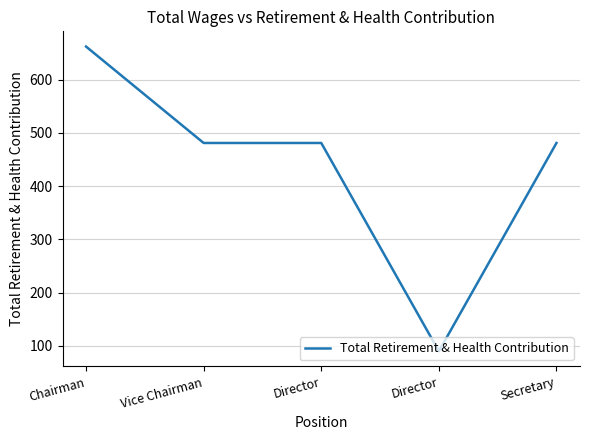

Count the number of data series in this chart.

1